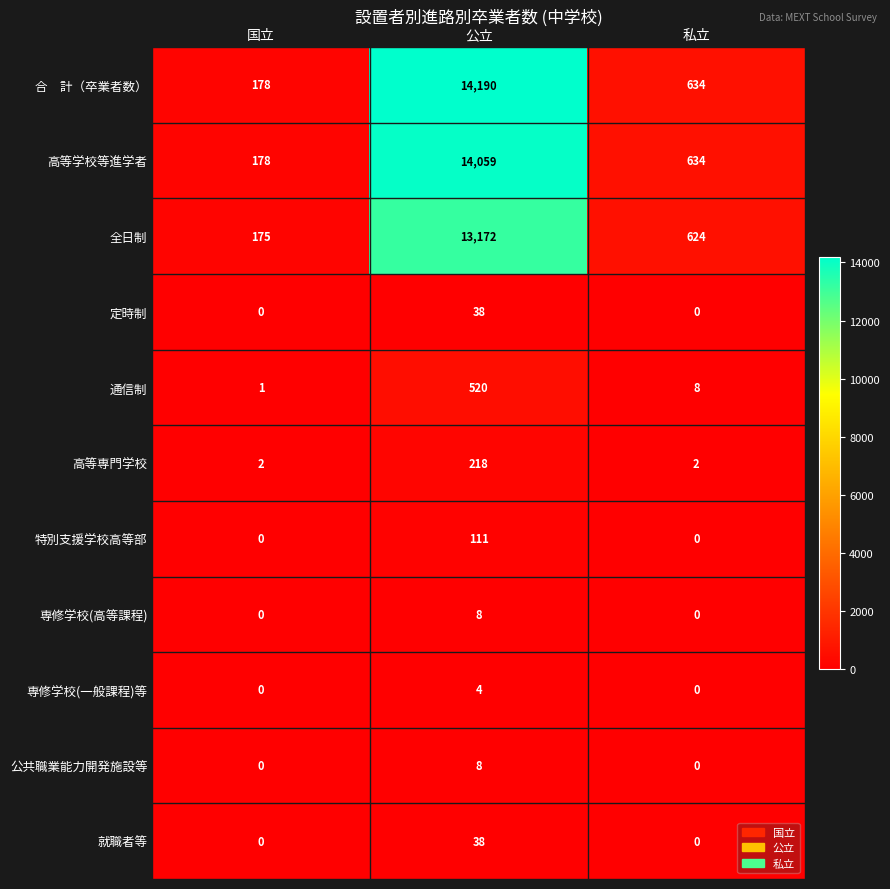

Which category has the highest value across all series?

公立